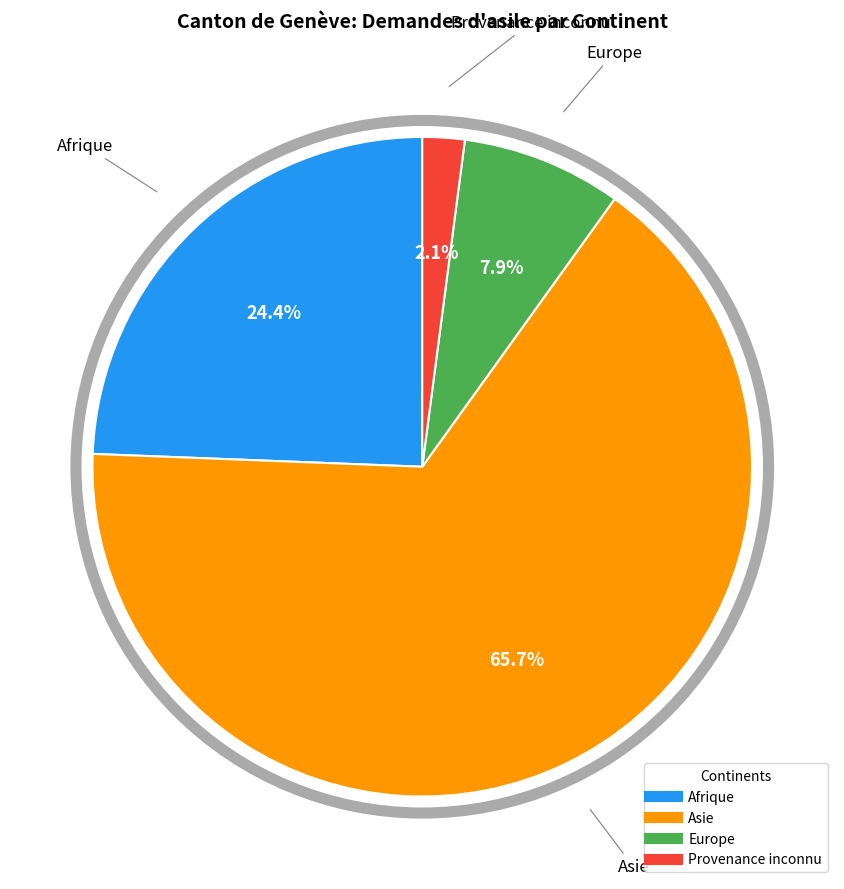

Which category accounts for the majority?

Asie